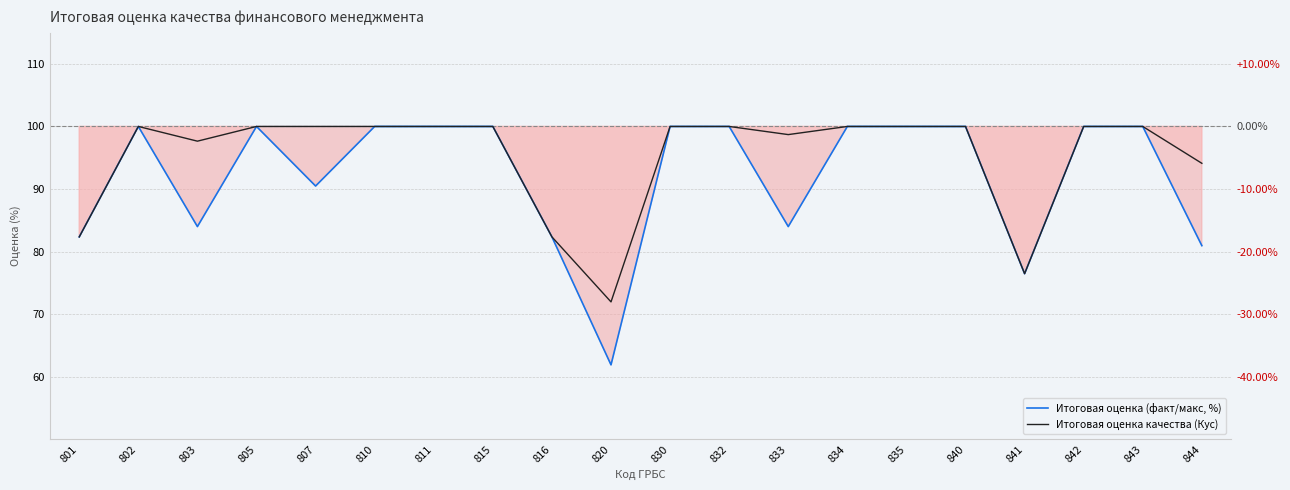

True or false: Итоговая оценка качества (Куc) and Итоговая оценка (факт/макс, %) cross at least once.

False